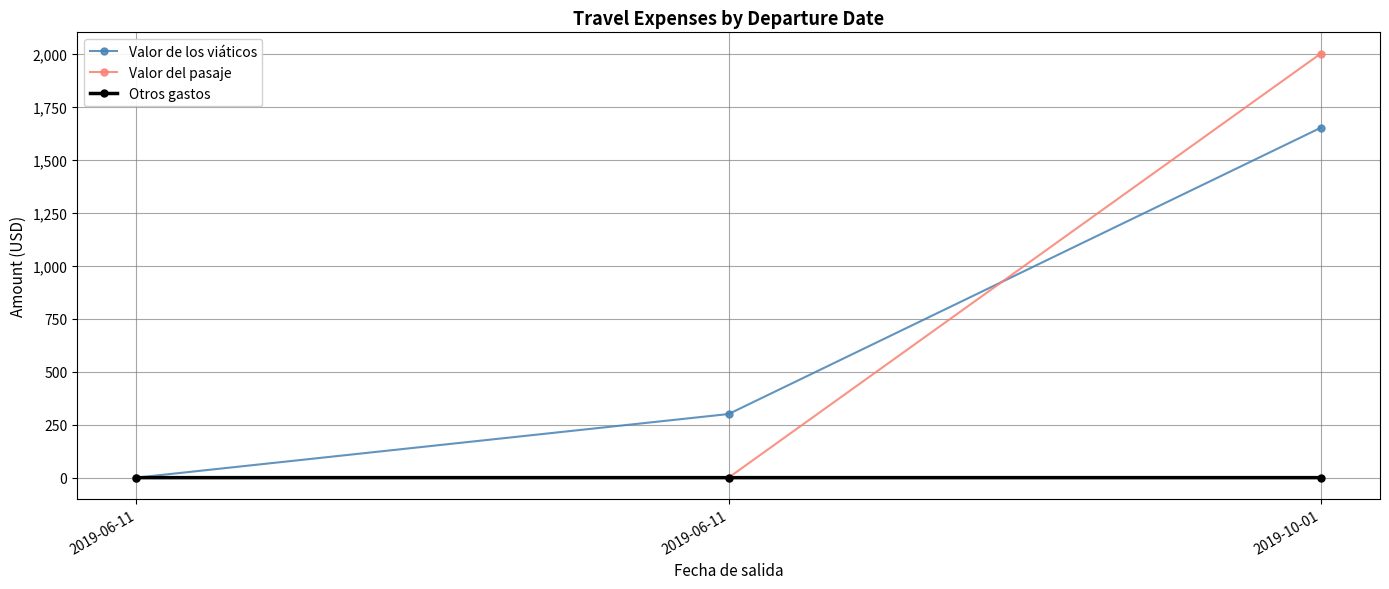

Is this an area chart (filled region under the line)?

No